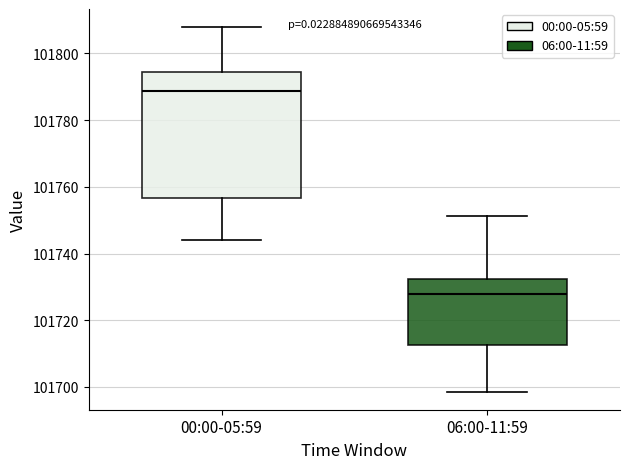

Which box's median line is the highest?

00:00-05:59